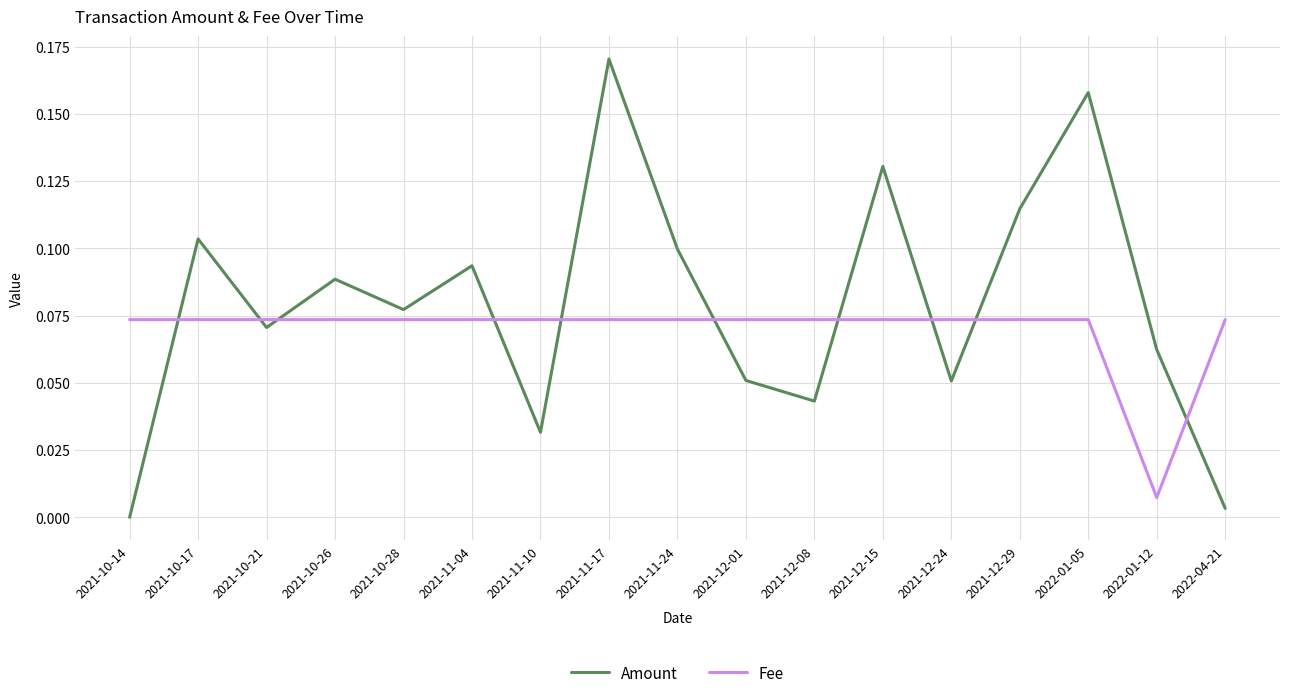

The value of Amount at 2021-12-15 is 0.2. True or false?

False